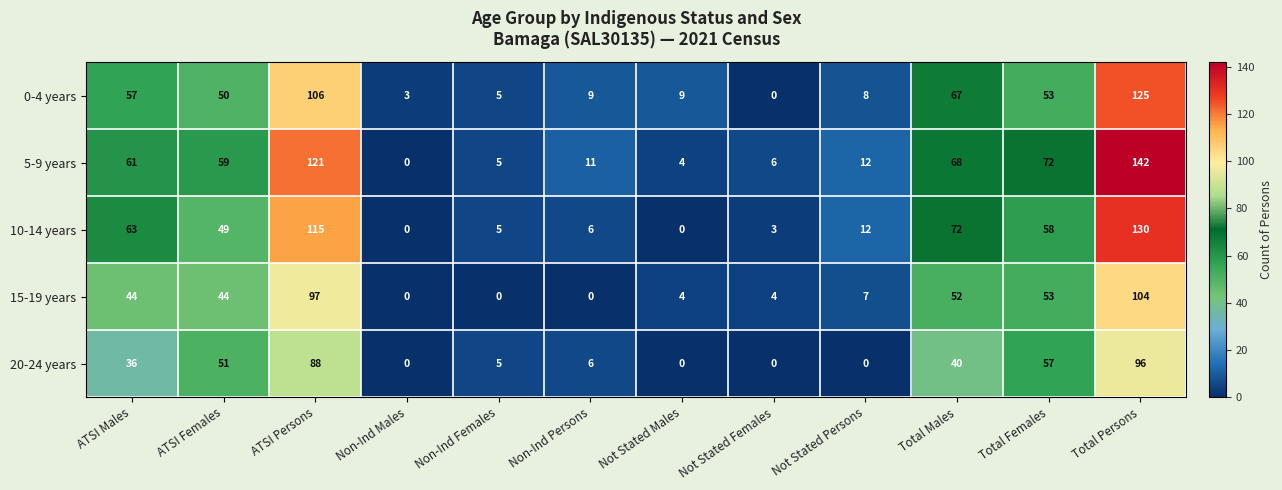

At how many categories does at least one series exceed 2?

12